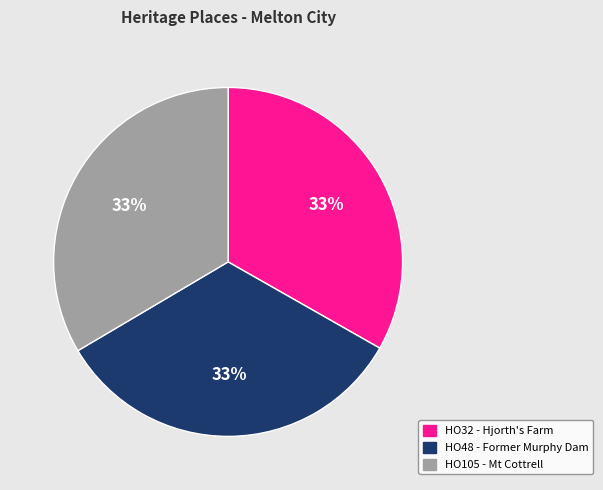

Approximately how many times larger is the value at HO48 - Former Murphy Dam compared to HO105 - Mt Cottrell?

1.0